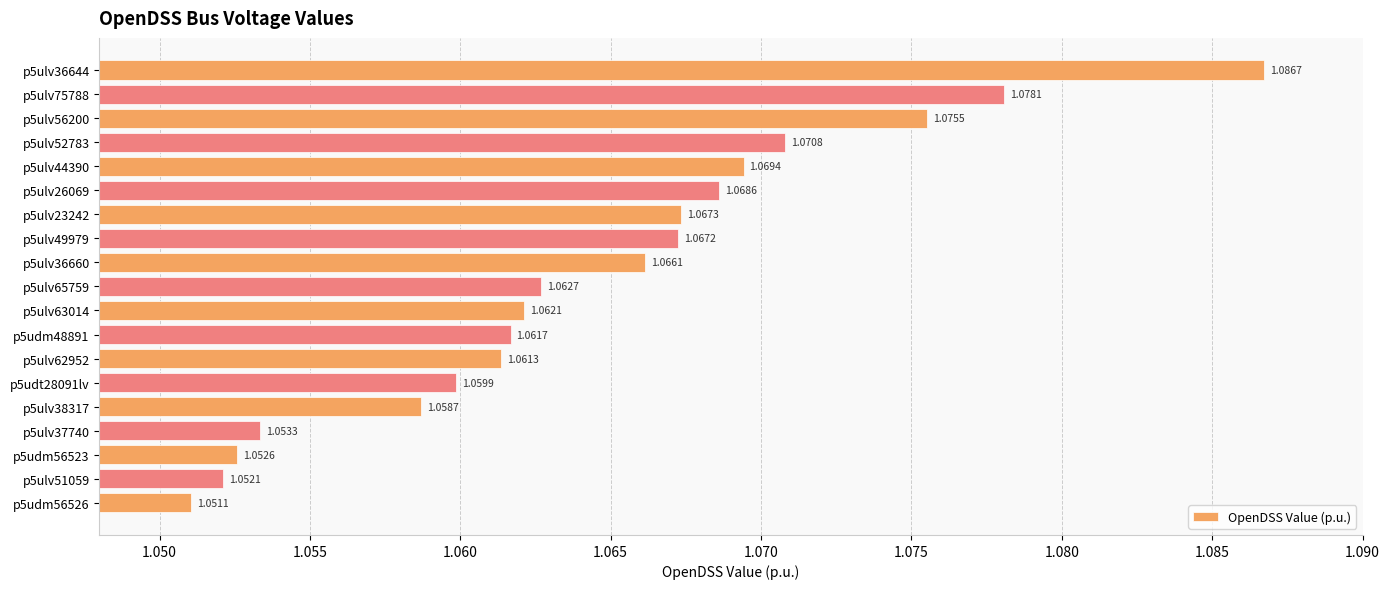

How many series are shown in this chart?

1